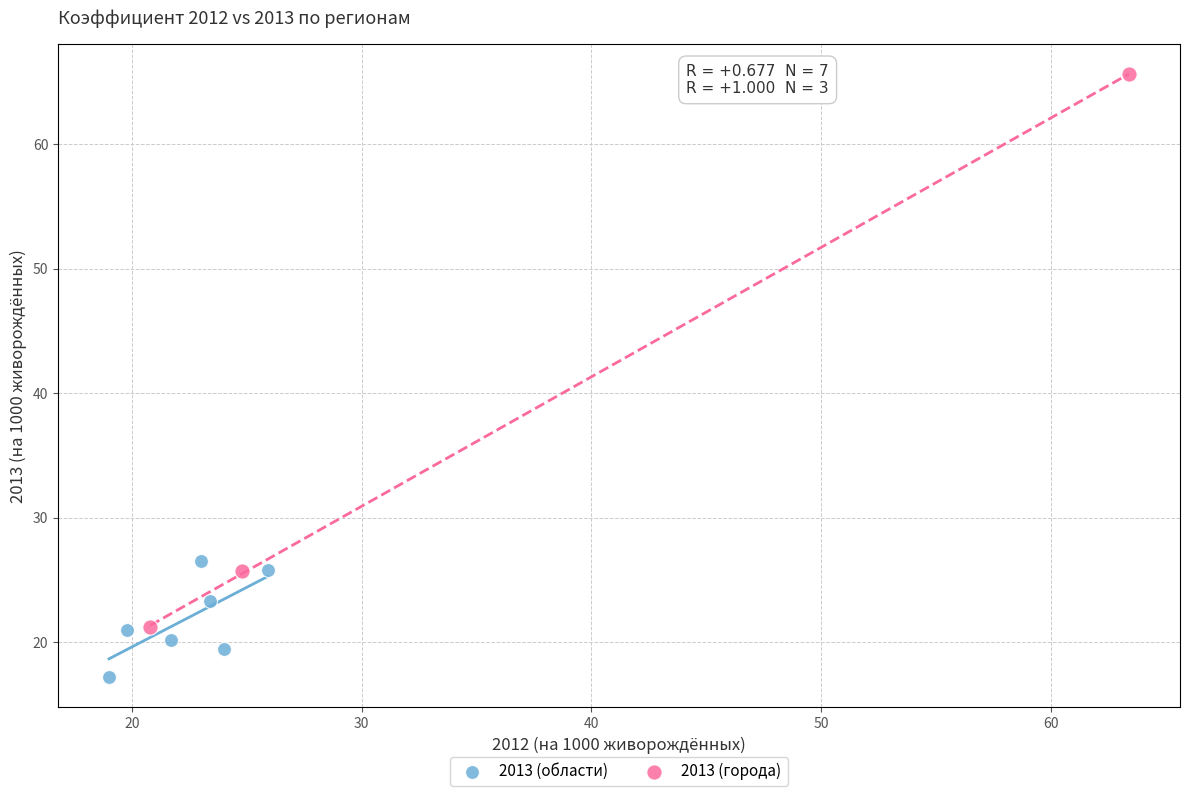

Which series reaches the minimum Y coordinate?

2013 (области)